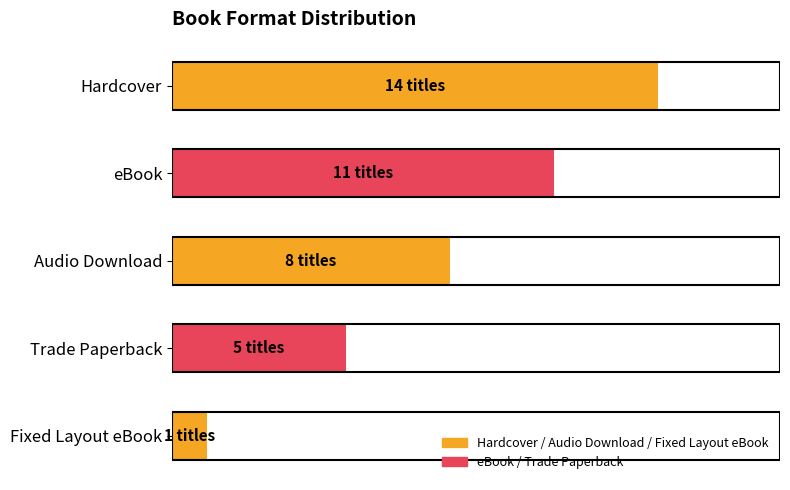

What is the average value?

8